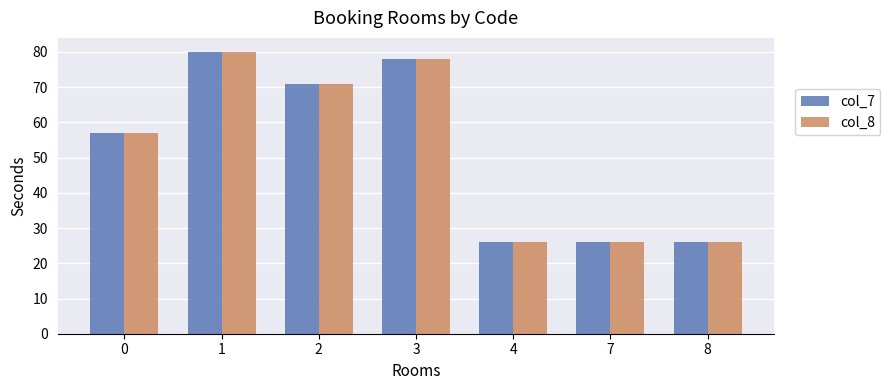

How many series are shown in this chart?

2